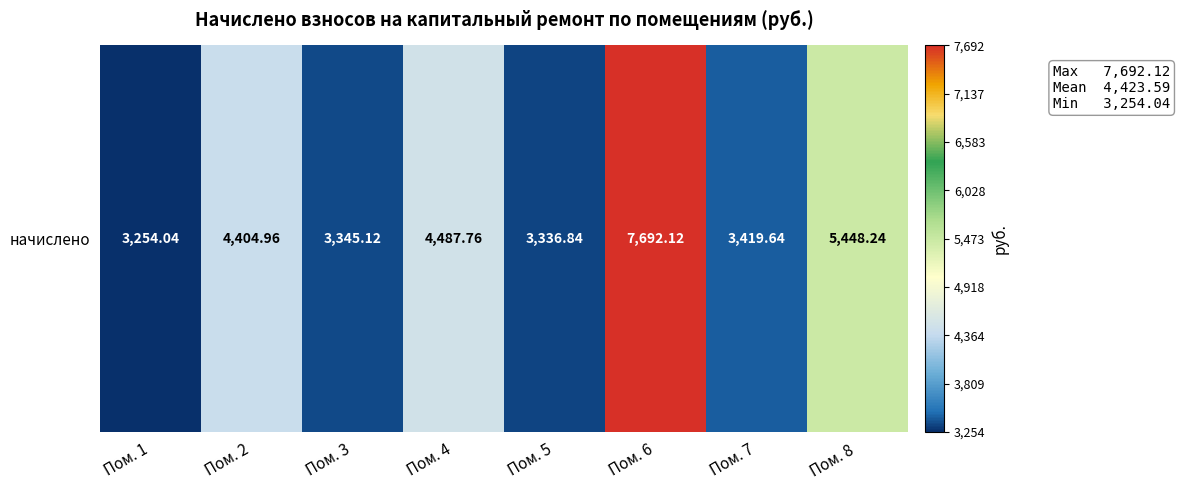

Between Пом. 6 and Пом. 1, which is larger?

Пом. 6